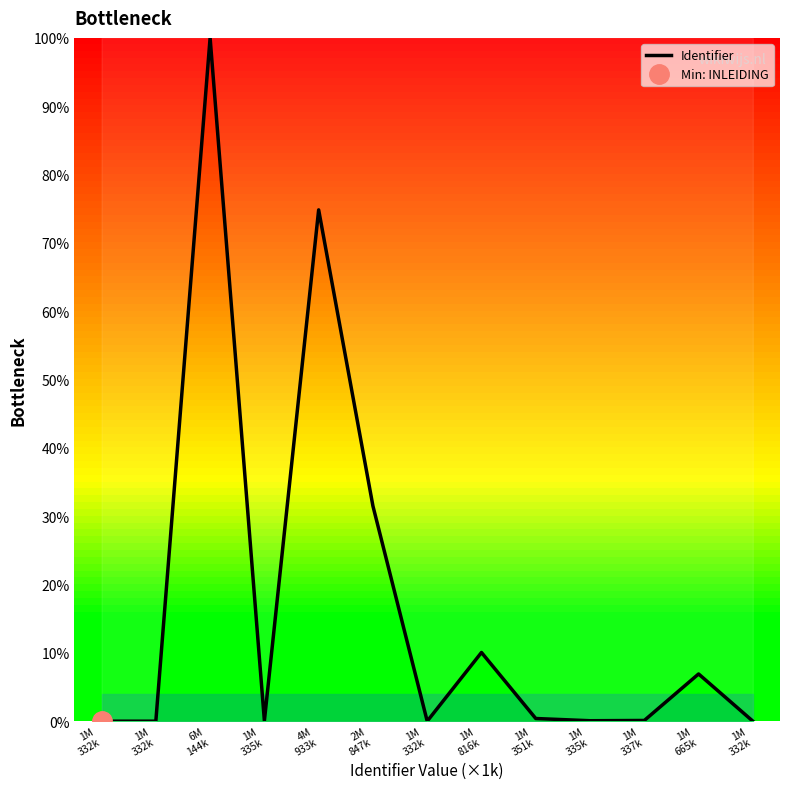

How many interior local valleys (lower than both neighbors) does the data have?

3